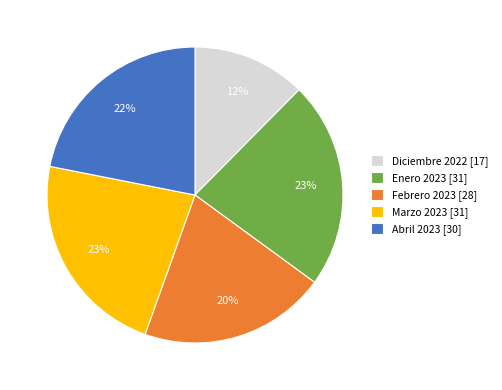

Which category has the smallest portion of the pie?

Diciembre 2022